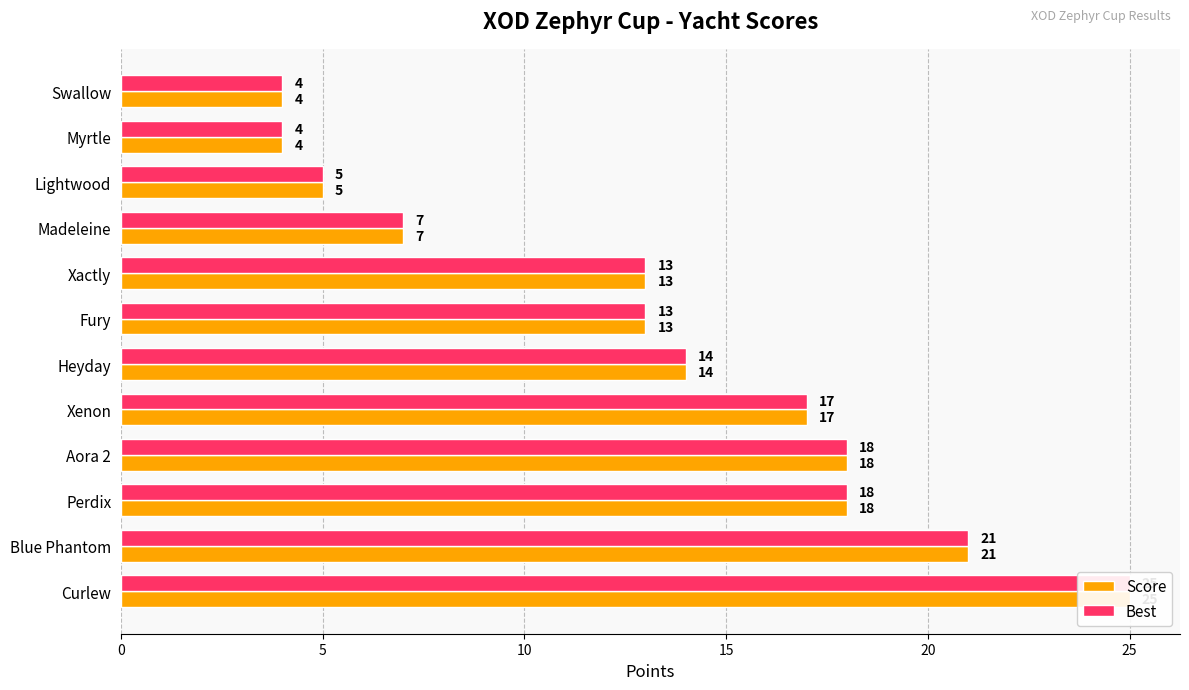

The value of Score at 25 is 19. True or false?

False